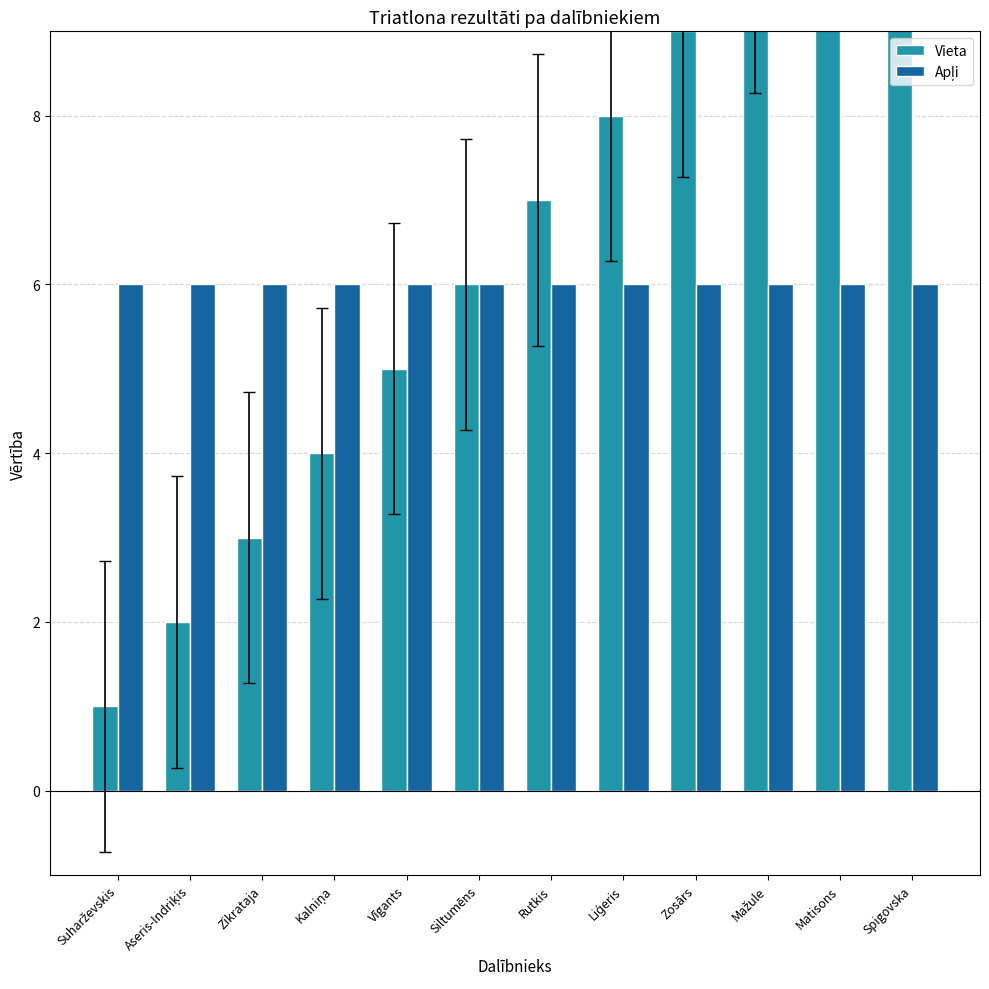

What is the label of the 3rd bar from the right?

Mažule